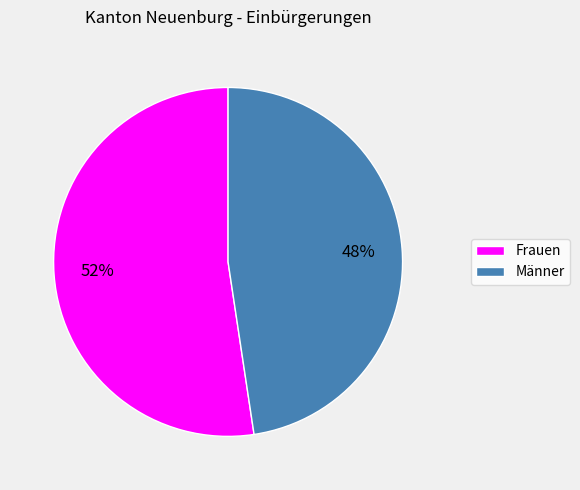

How many segments does this pie chart have?

2